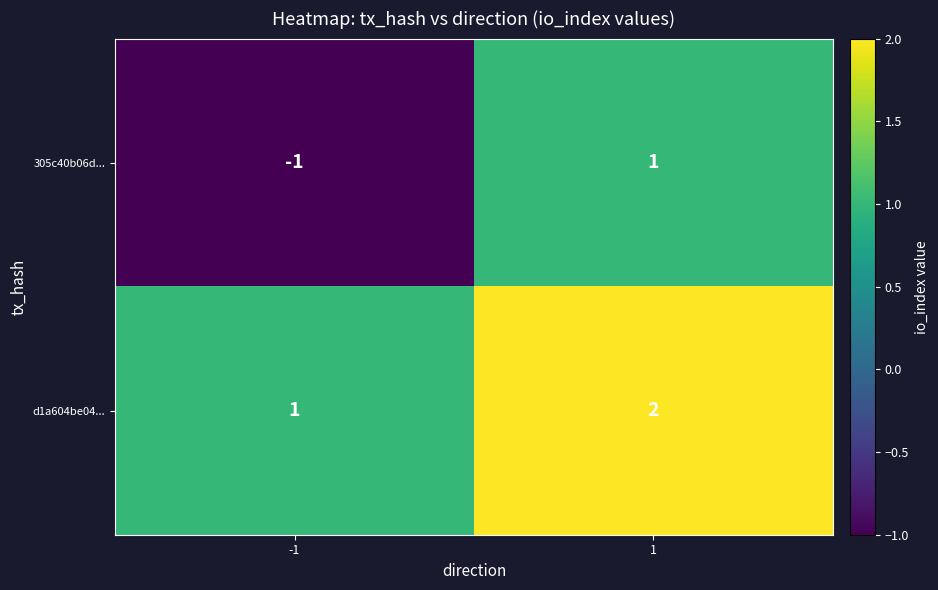

Which series has the largest total across all categories?

d1a604be04...